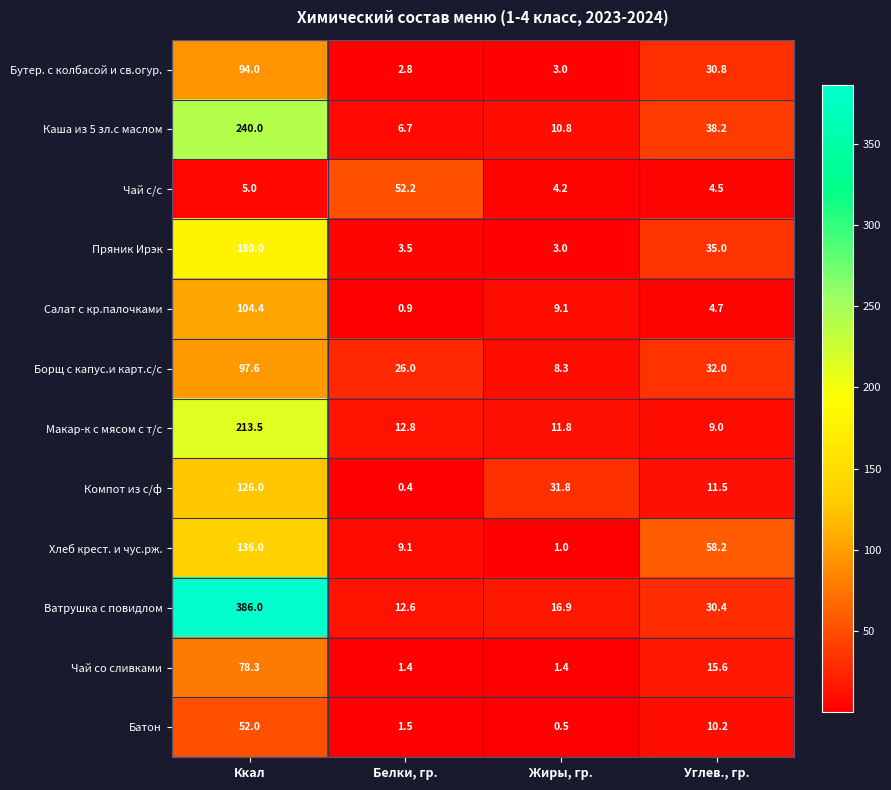

What is the total value across all series at Белки, гр.?

129.9